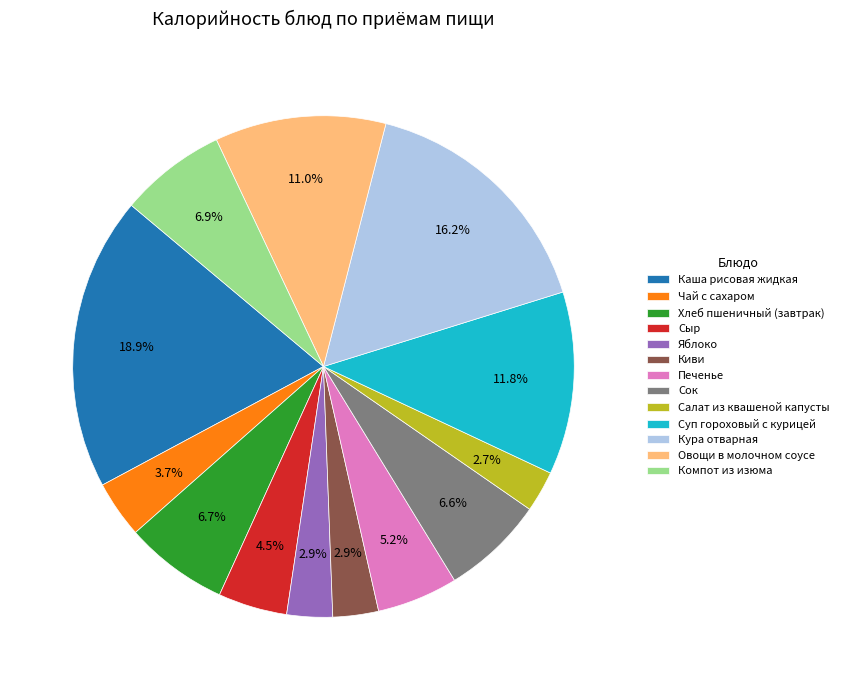

Is there any slice that represents more than half of the pie?

No